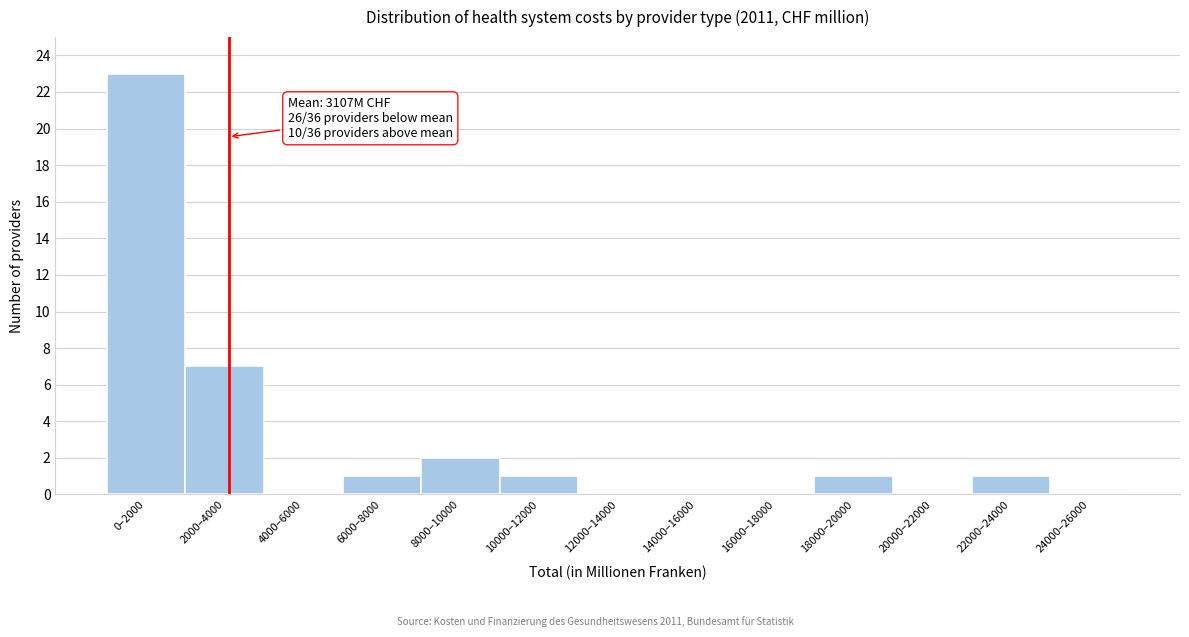

Reading left to right, list all the values displayed in this chart.

0–2000=23	2000–4000=7	4000–6000=0	6000–8000=1	8000–10000=2	10000–12000=1	12000–14000=0	14000–16000=0	16000–18000=0	18000–20000=1	20000–22000=0	22000–24000=1	24000–26000=0